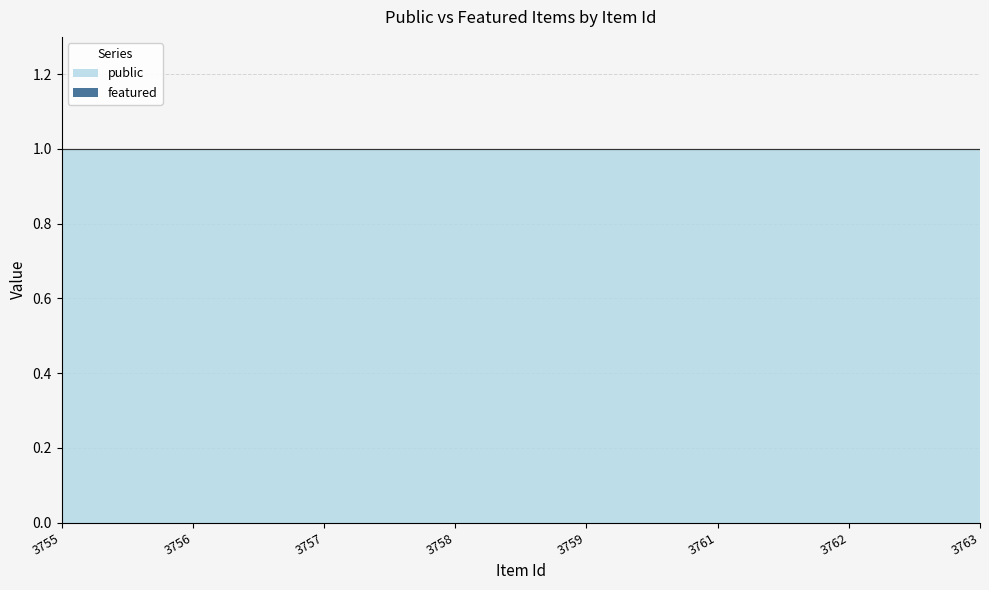

What are all the series names shown in the legend?

public, featured